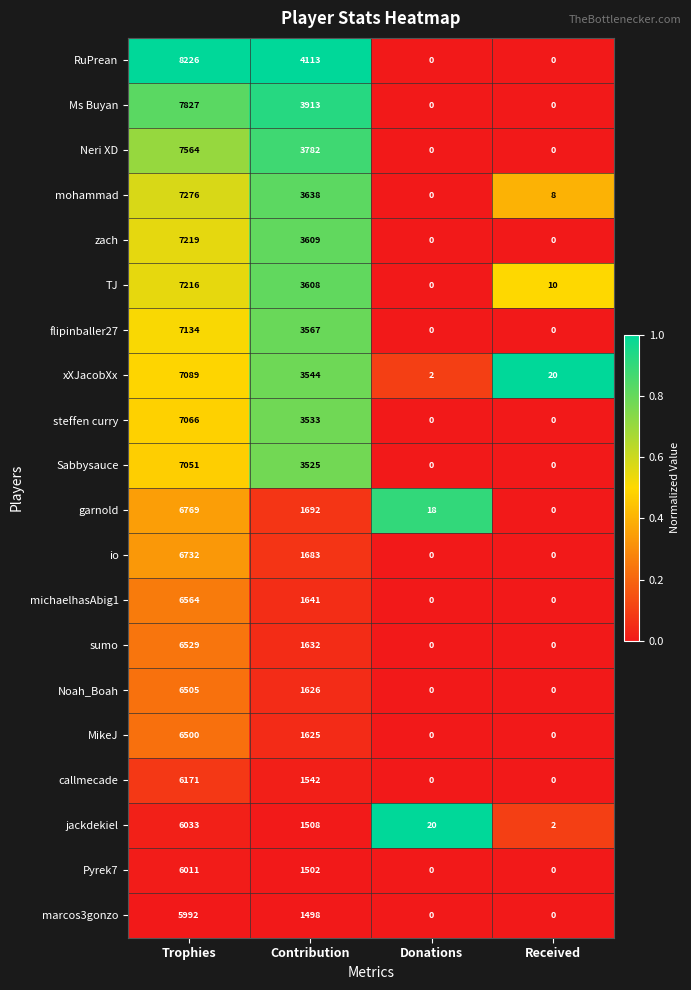

How many series are shown in this chart?

20